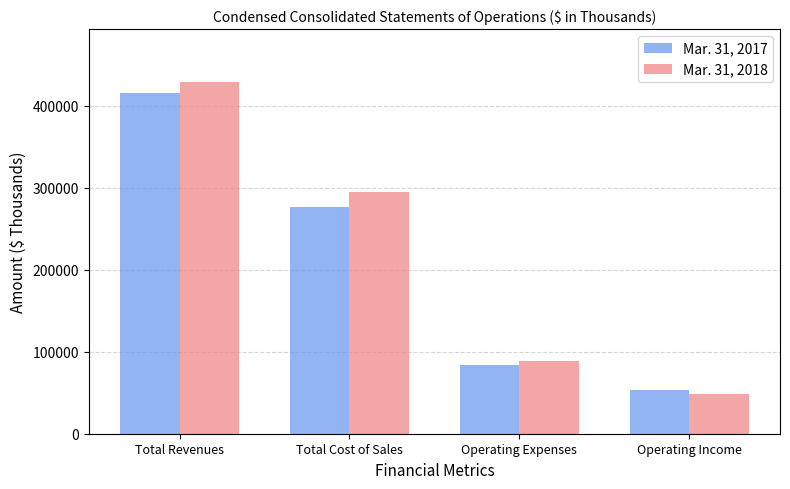

What is the sum of all Mar. 31, 2018 values?

860401